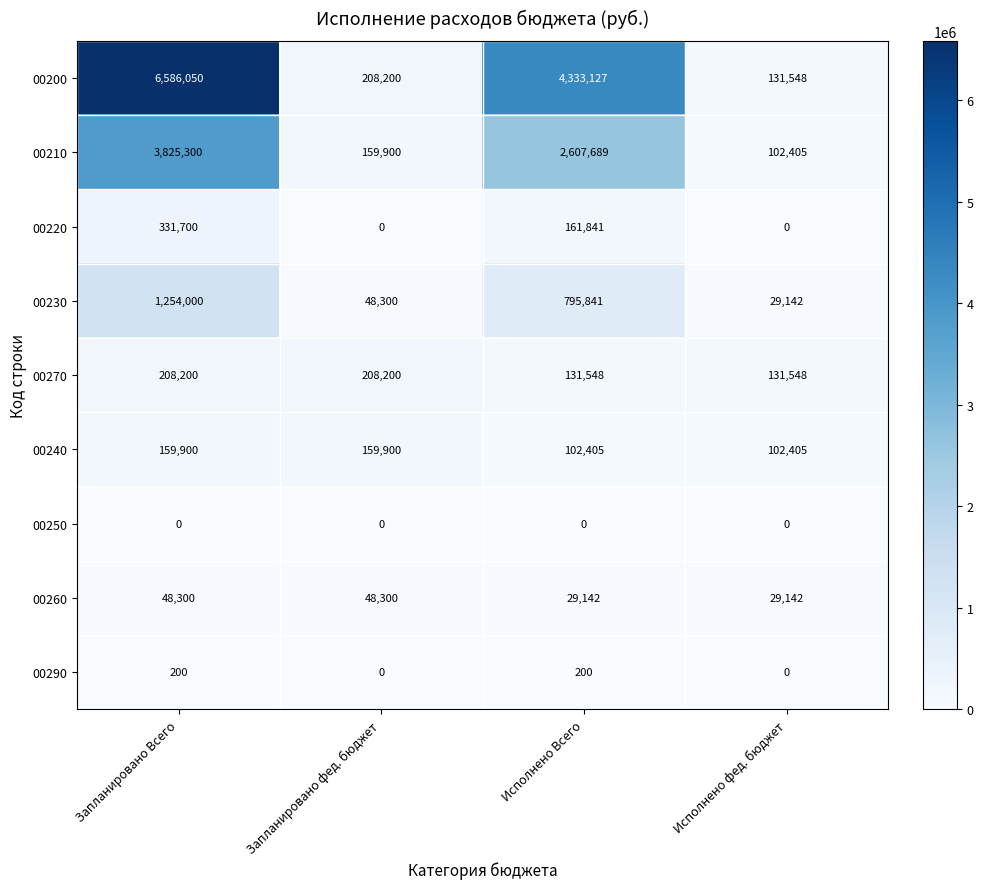

What is the sum of all 00230 values?

2127283